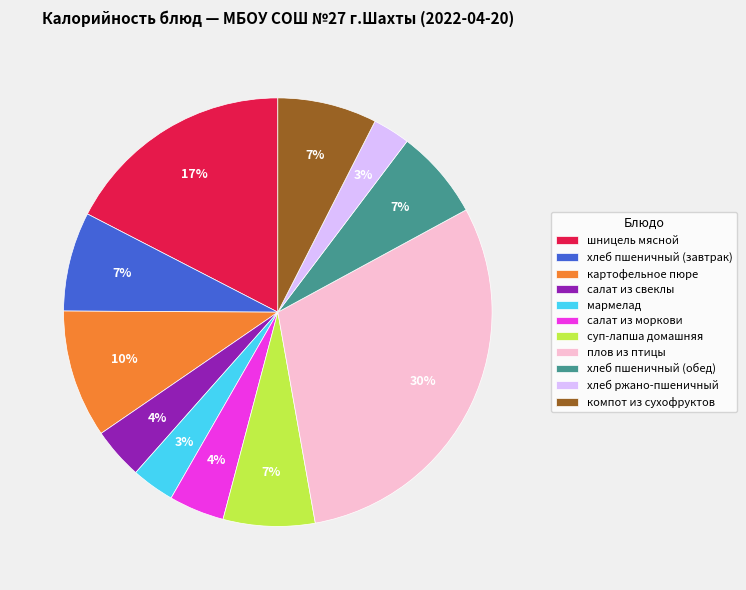

To the nearest percent, what is the difference between the largest and smallest slice percentages?

27%